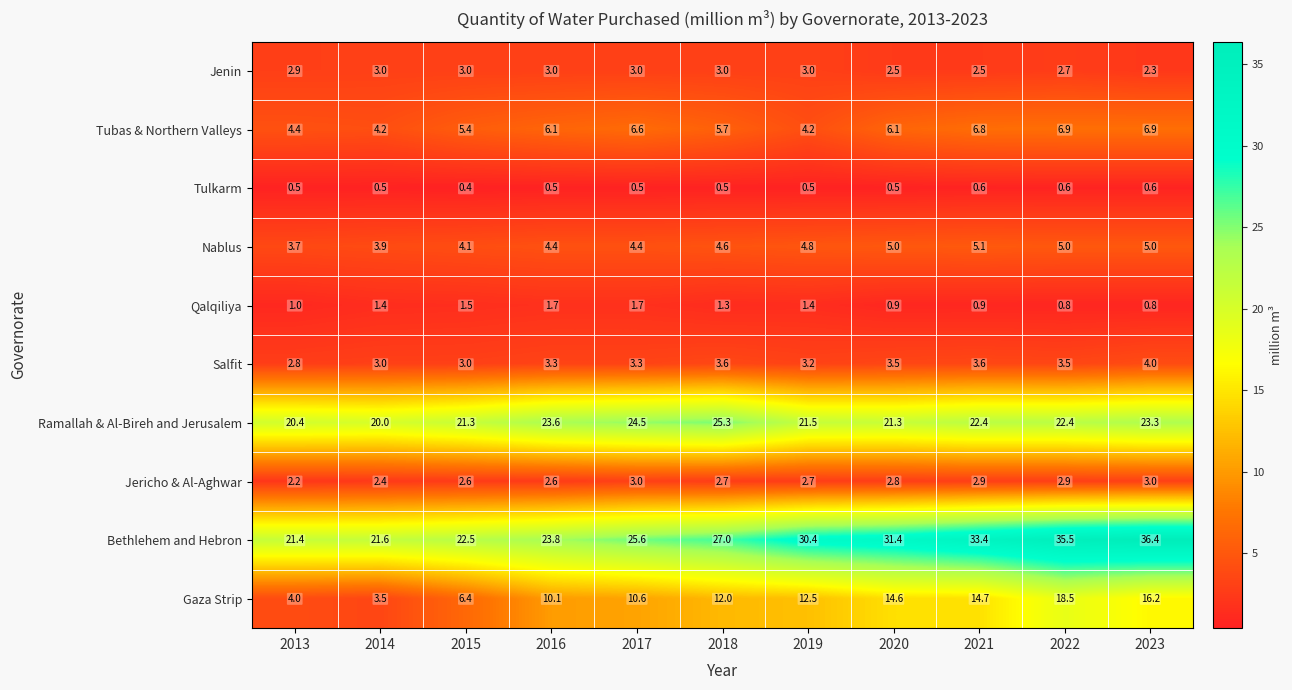

What is the highest value of the Nablus series?

5.1